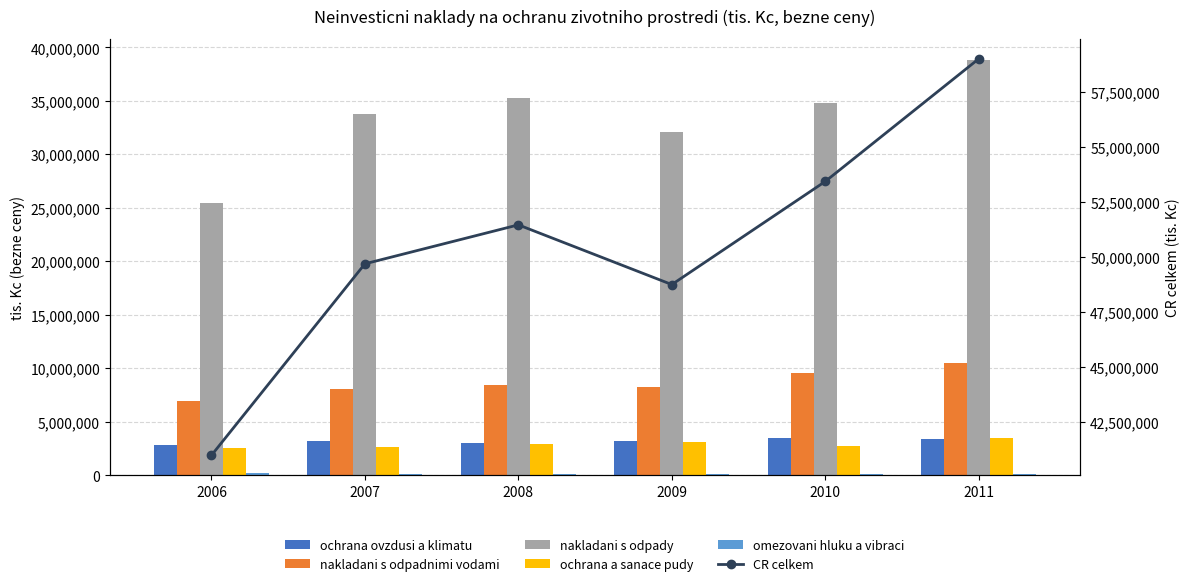

What is the minimum value shown in the chart?

81994